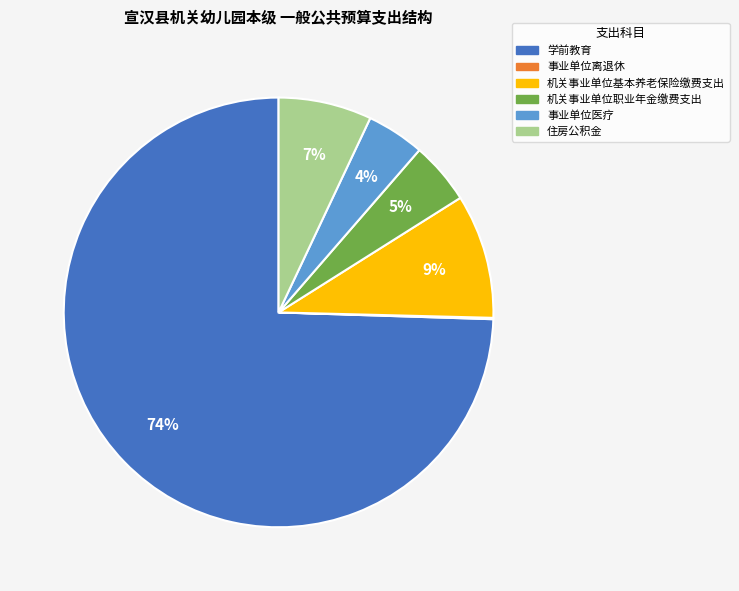

Between 学前教育 and 机关事业单位职业年金缴费支出, which is larger?

学前教育